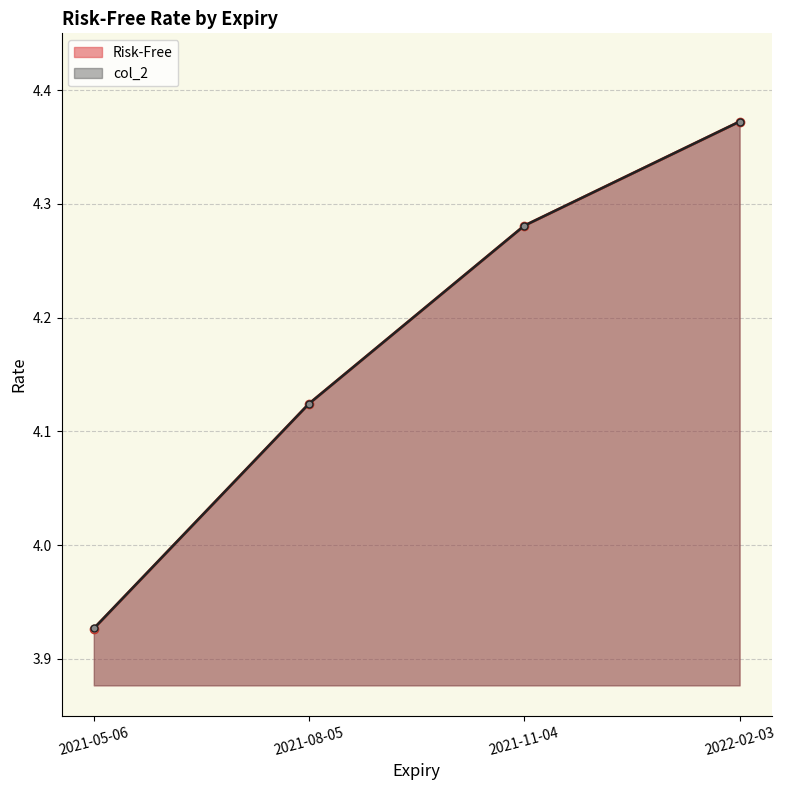

At which label is Risk-Free closest to 4?

2021-05-06